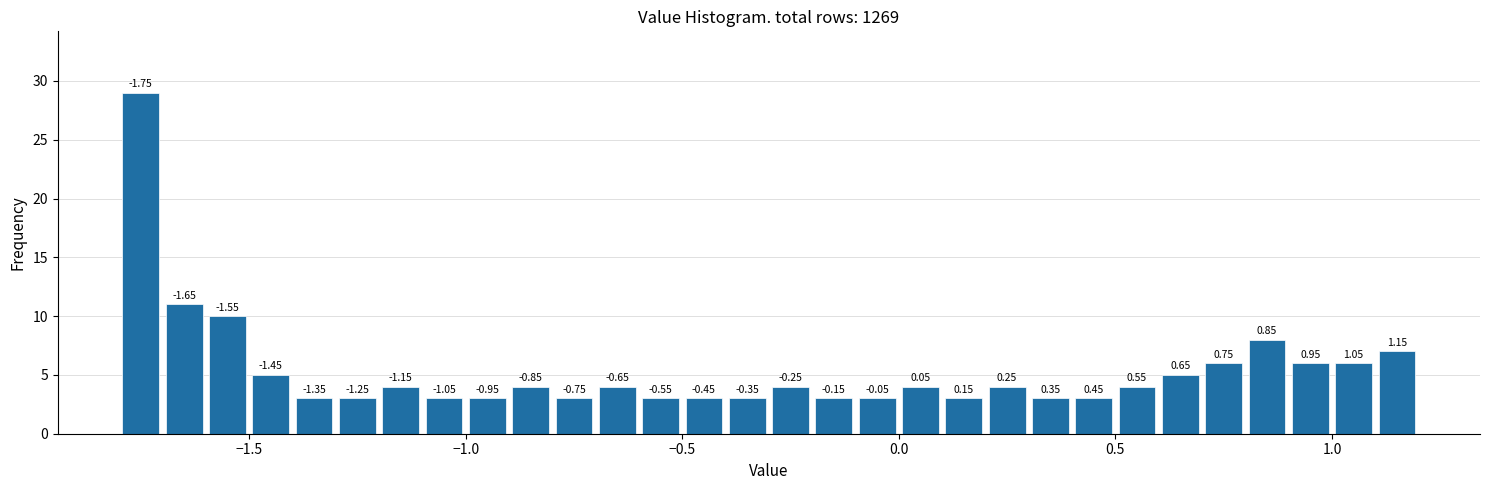

Read against the x-axis, roughly where is the centre of the tallest bar?

-1.75